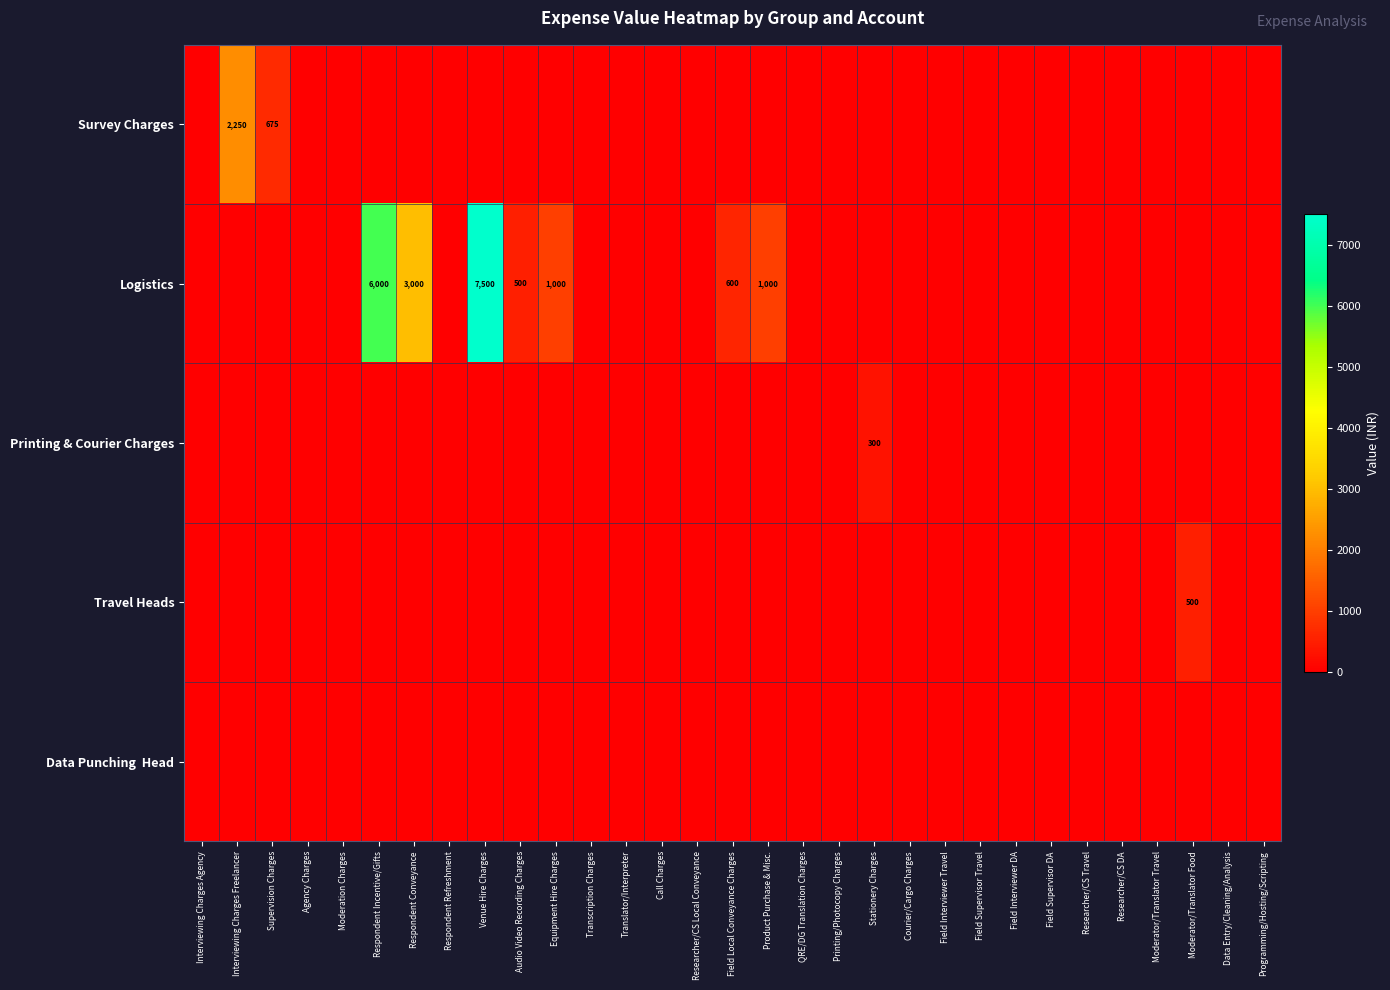

Count the number of categories in the chart.

31